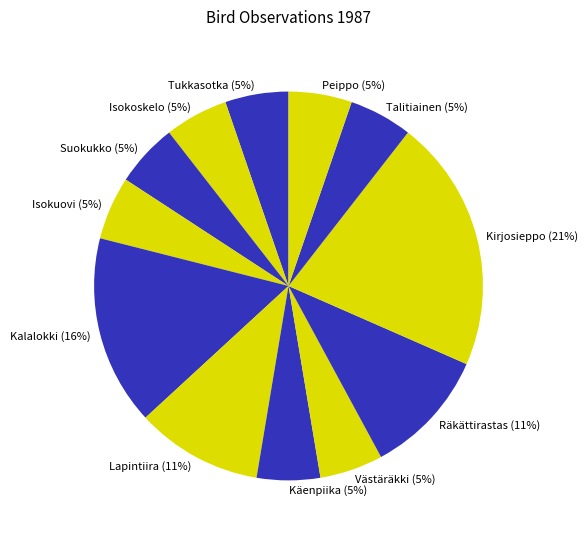

What is the ratio of the value at Käenpiika to the value at Isokoskelo?

1.0